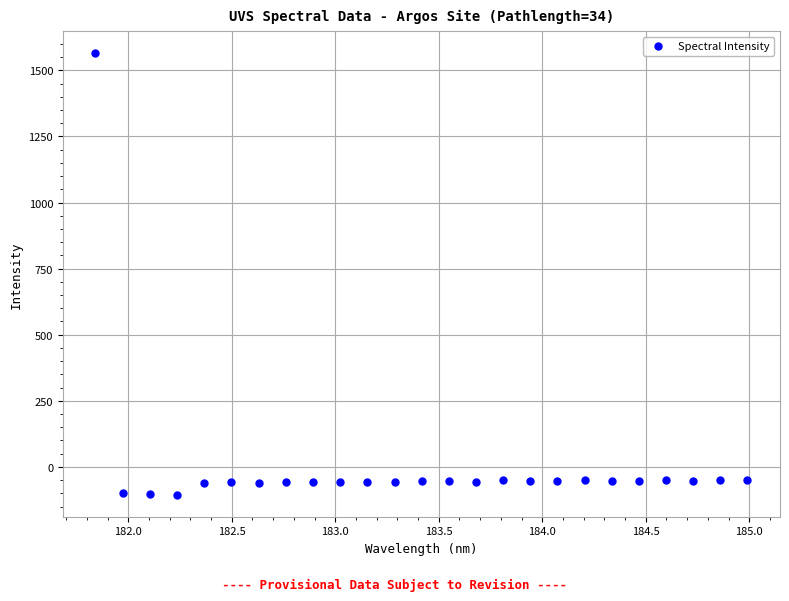

What is the range of Y values (max minus min)?

1669.4